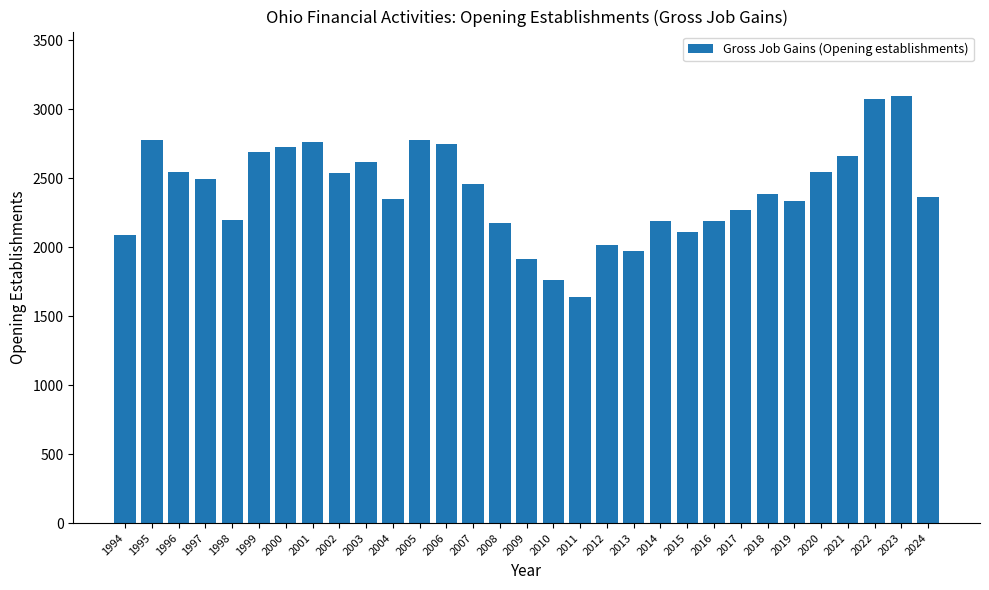

How many series are shown in this chart?

1